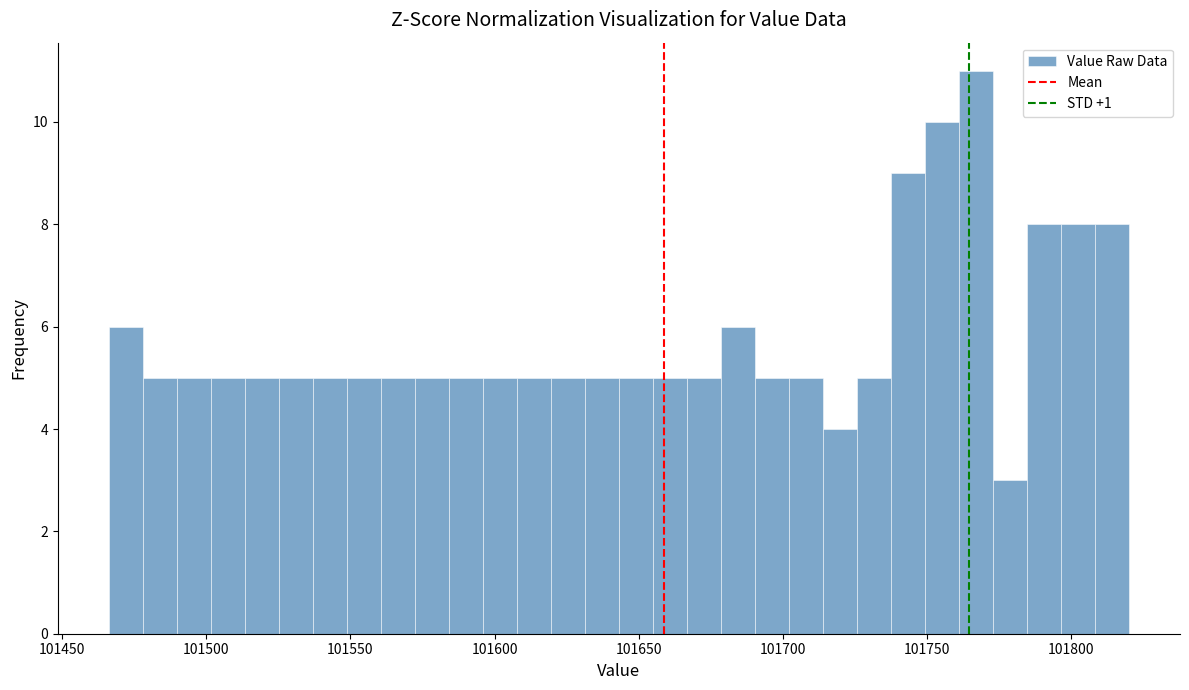

Read against the x-axis, roughly where is the centre of the tallest bar?

101765